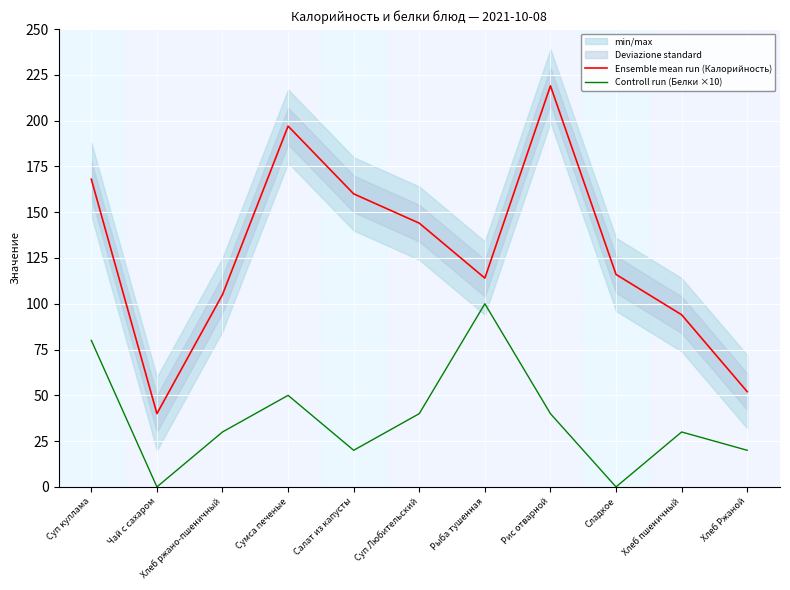

Rank the series at Суп куллама from lowest to highest value.

Controll run (Белки ×10), Ensemble mean run (Калорийность)